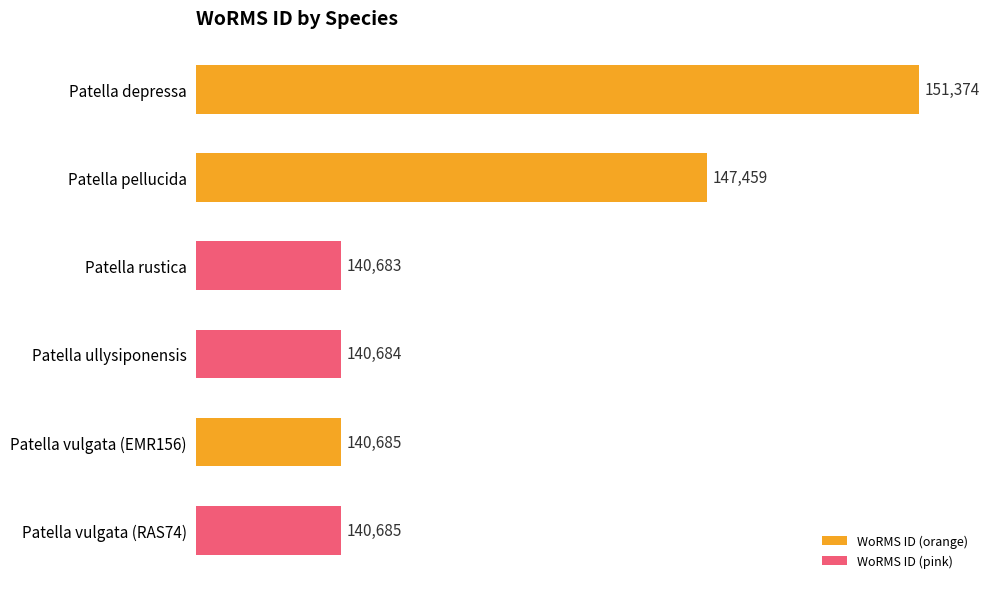

The value at Patella vulgata (EMR156) is 140685. True or false?

True